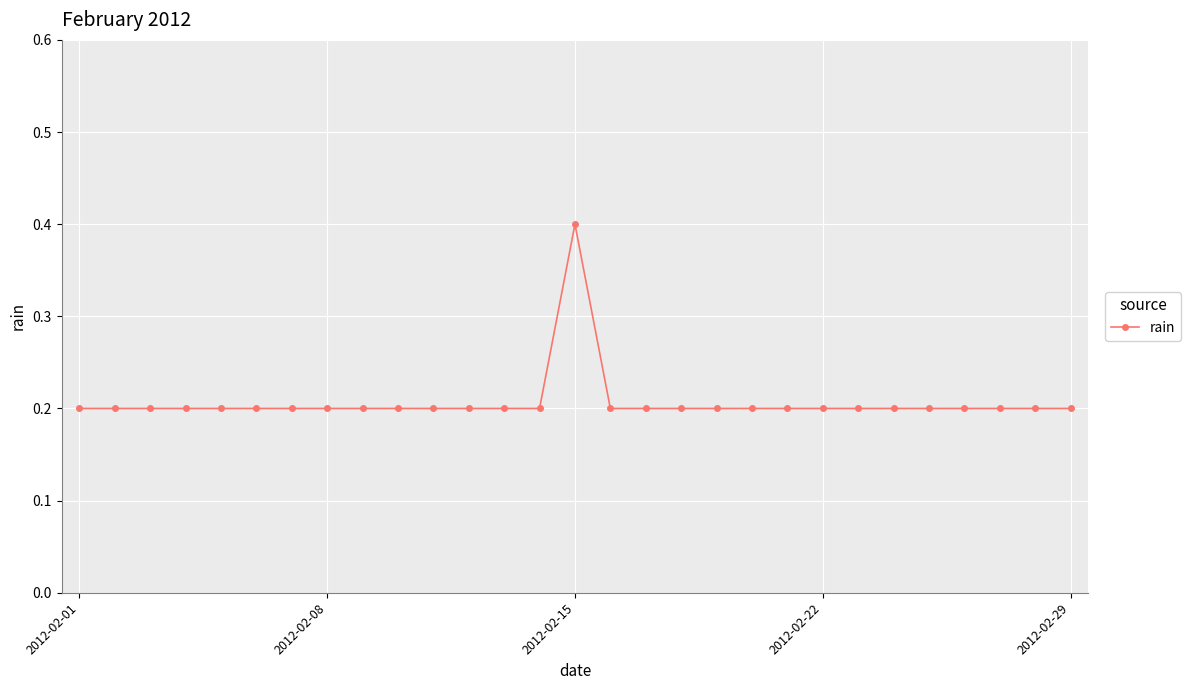

What is the value of the 26th point from the left?

0.2